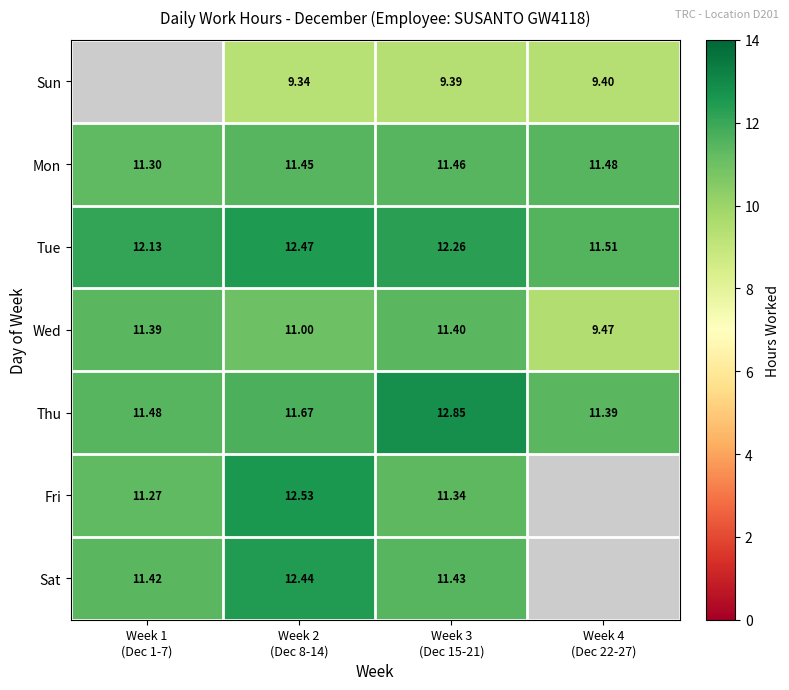

How many data points in Fri are above 12?

1